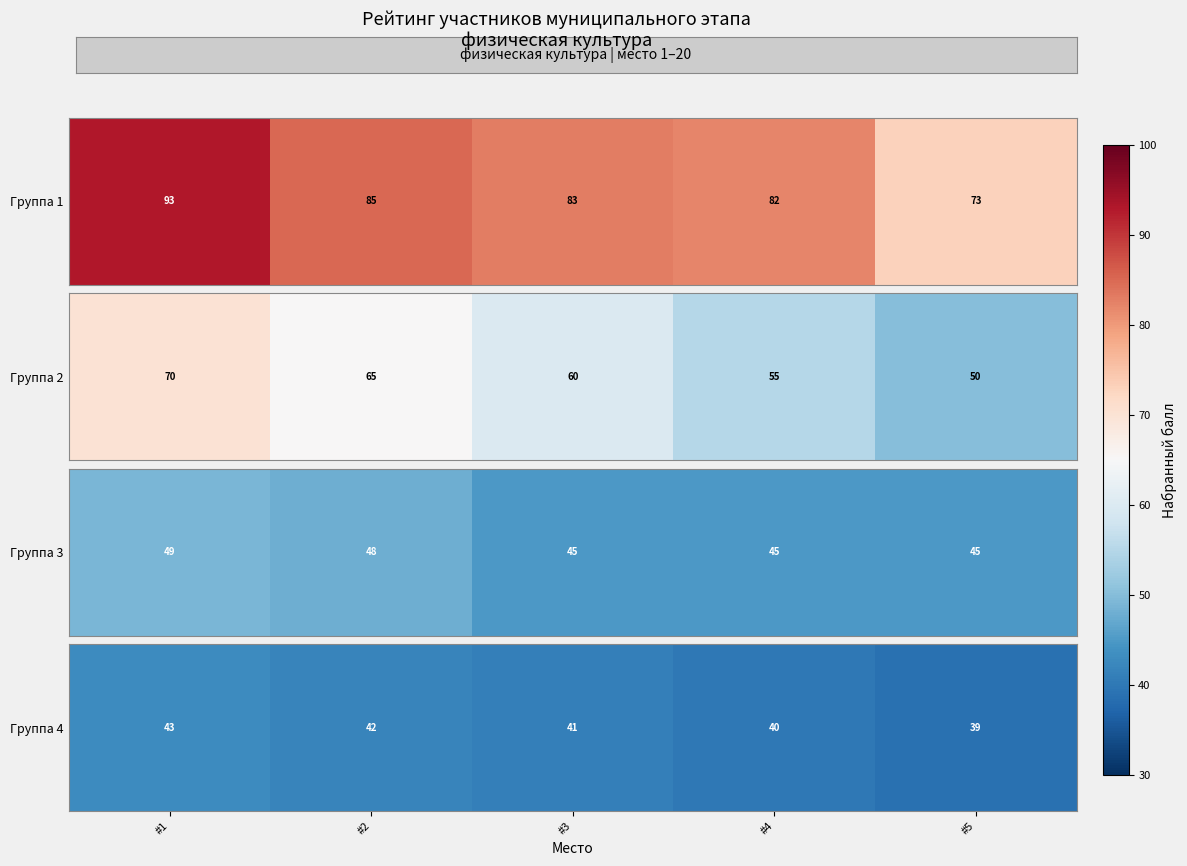

How many values exceed 41?

2